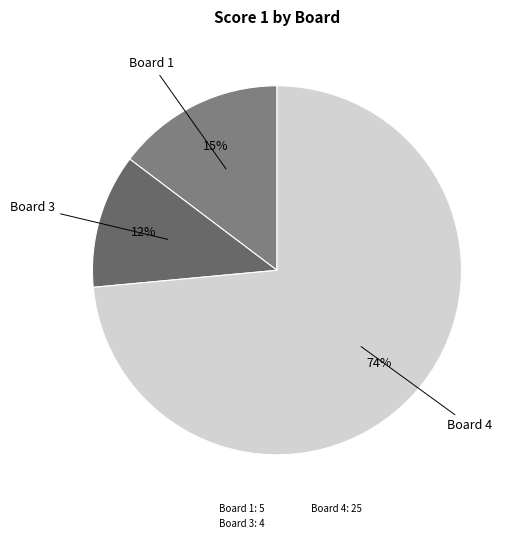

Which slice is the largest?

Board 4